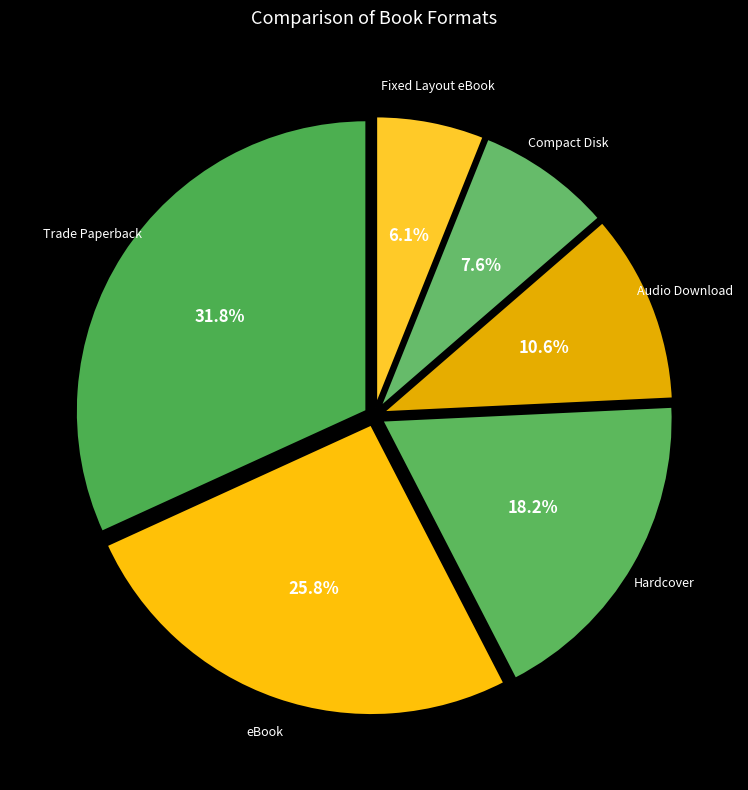

Which slice is the smallest?

Fixed Layout eBook